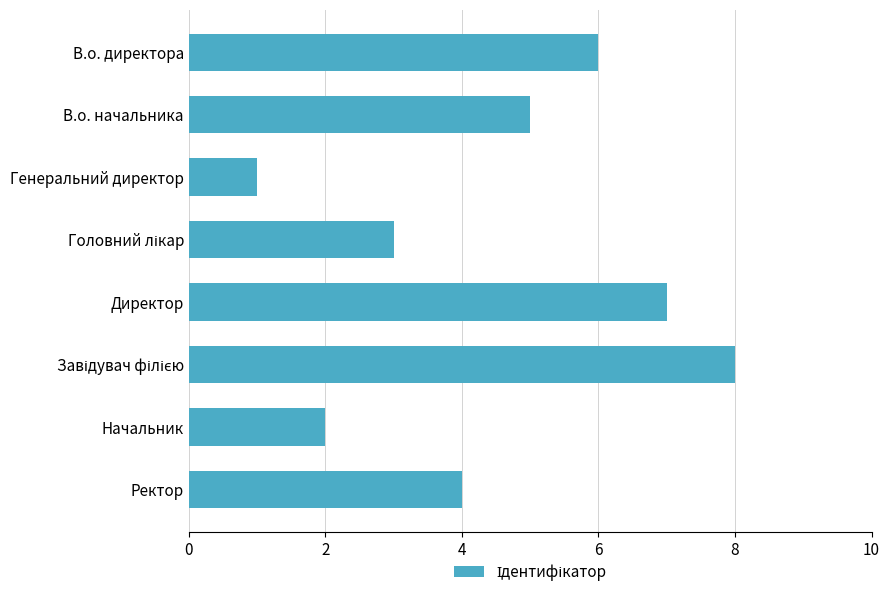

How many bars are there in total?

8